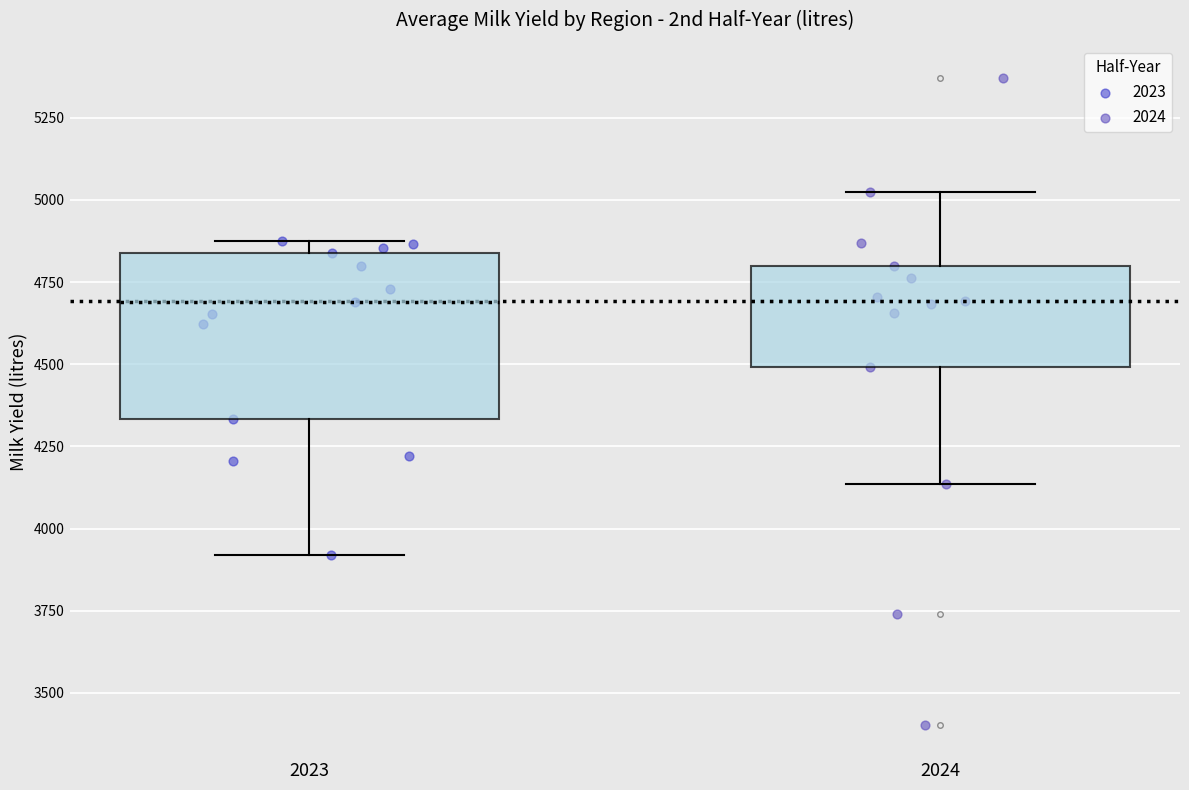

Where is the upper edge of the box at x = 2023 on the y-axis? The values are not printed on the chart, so give them approximately, as read against the axis.

4850